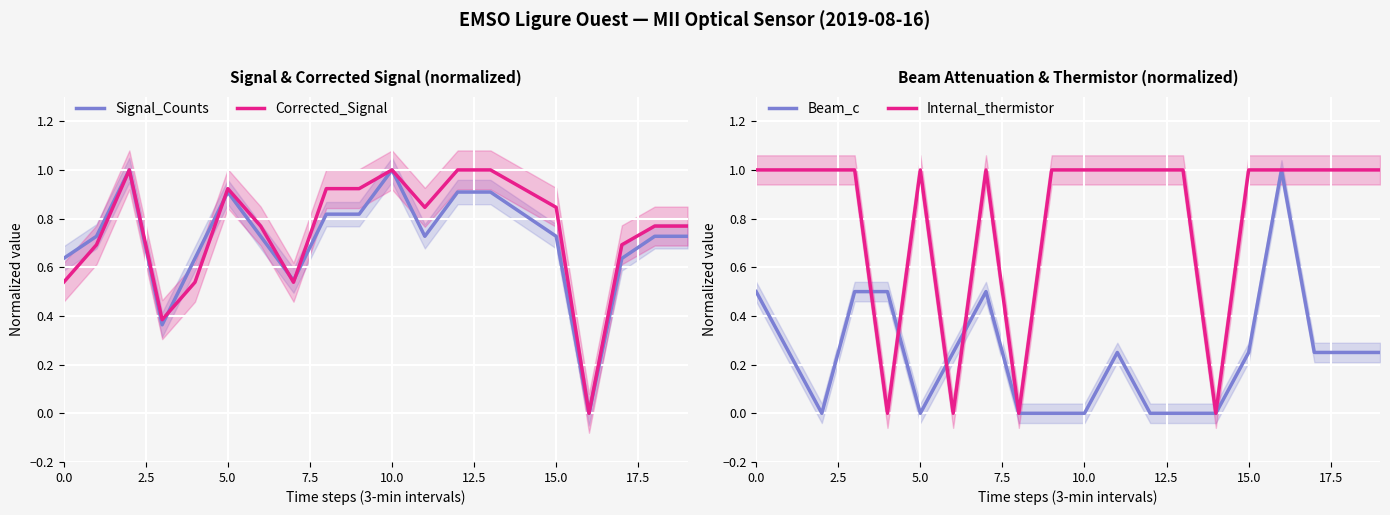

At which category does the chart reach its minimum across all series?

16